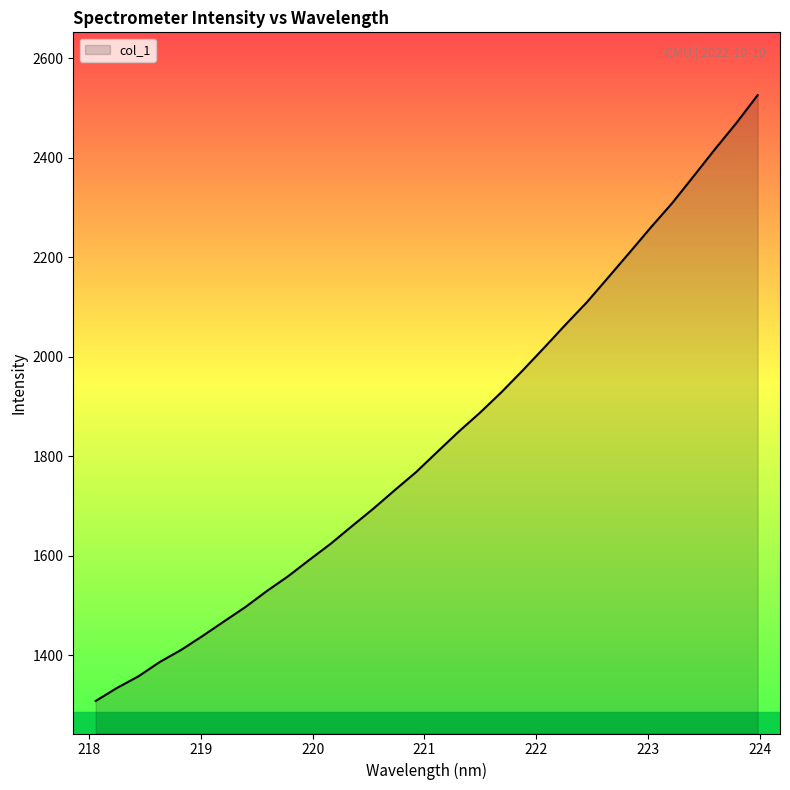

What is the difference between the maximum and minimum values?

1218.1